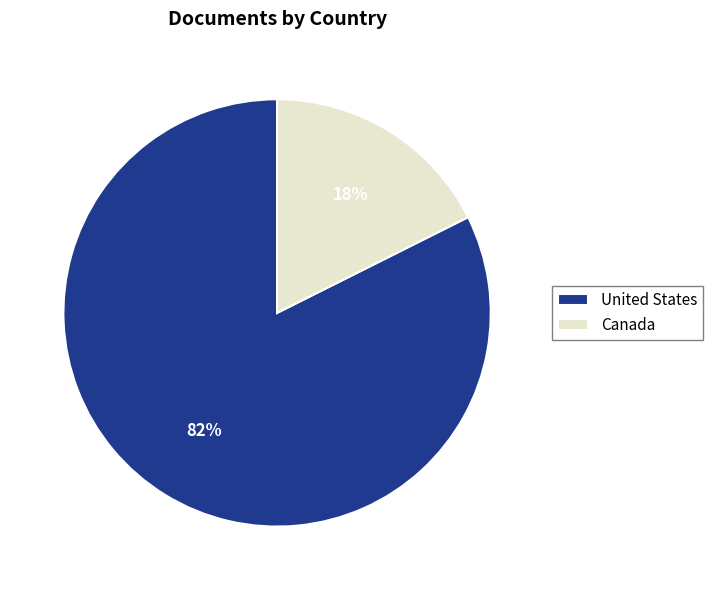

The United States slice represents 95% of the pie. True or false?

False